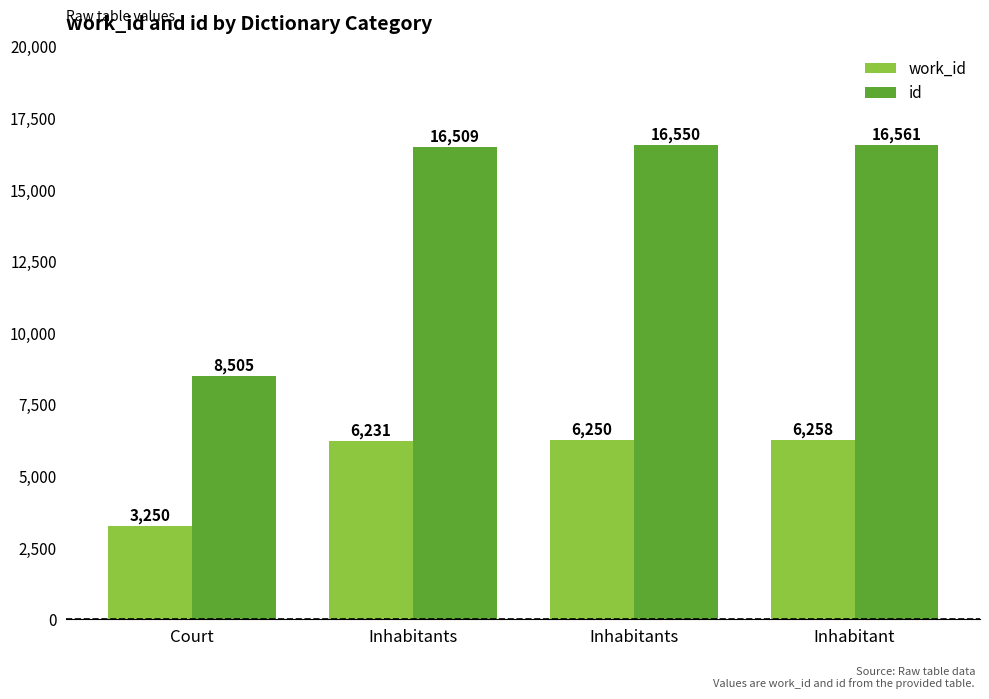

Reading left to right, what are all the values shown in this chart?

work_id: 3250	6231	6250	6258
id: 8505	16509	16550	16561